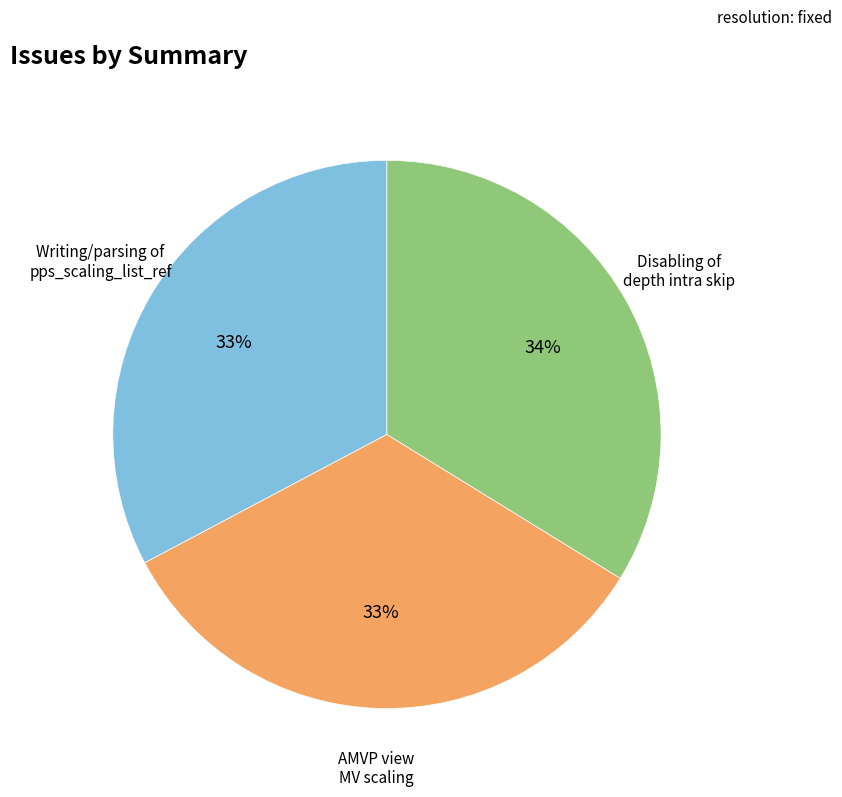

To the nearest percent, what is the average slice percentage?

33%